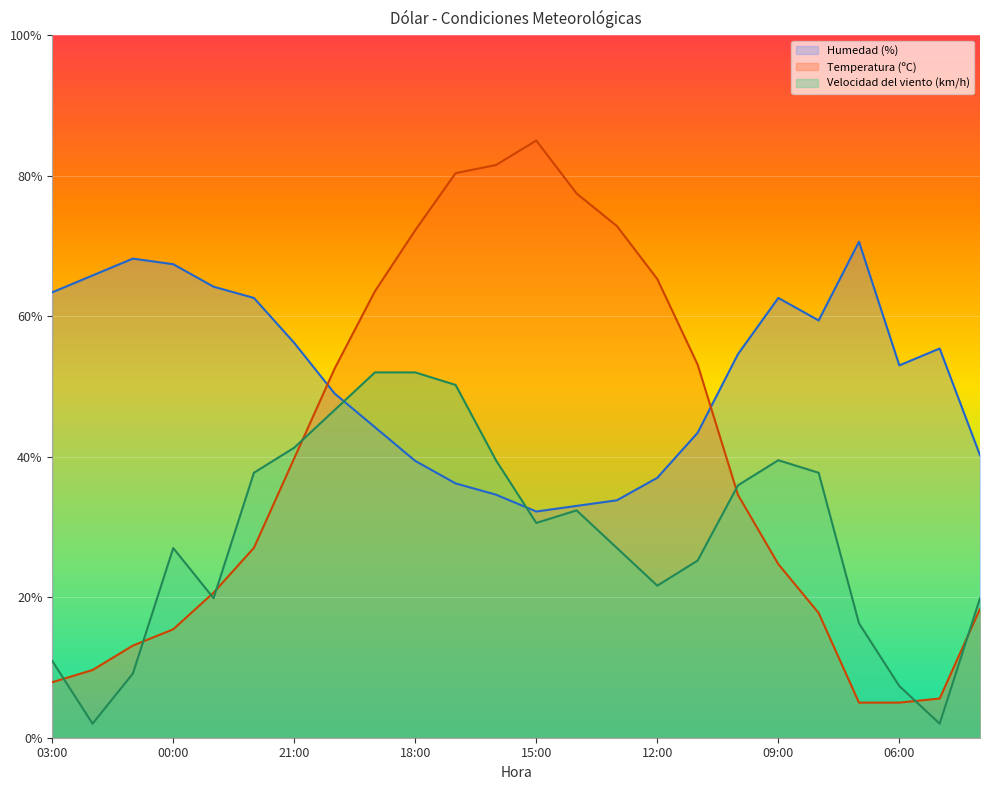

At which label is Humedad (%) closest to 51?

20:00